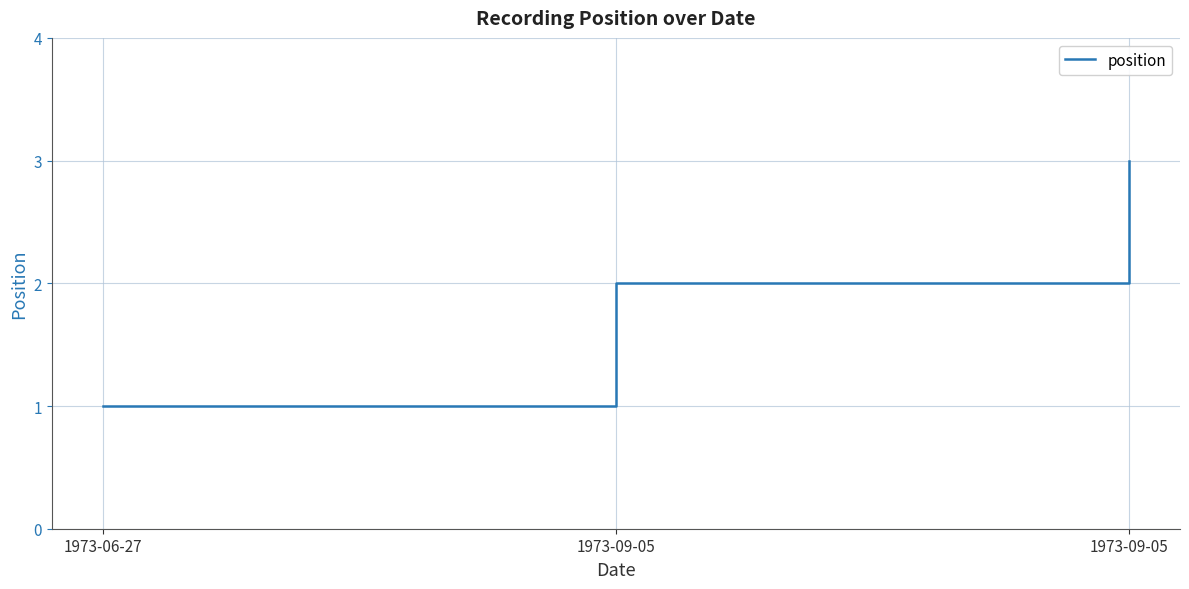

Is this an area chart (filled region under the line)?

No